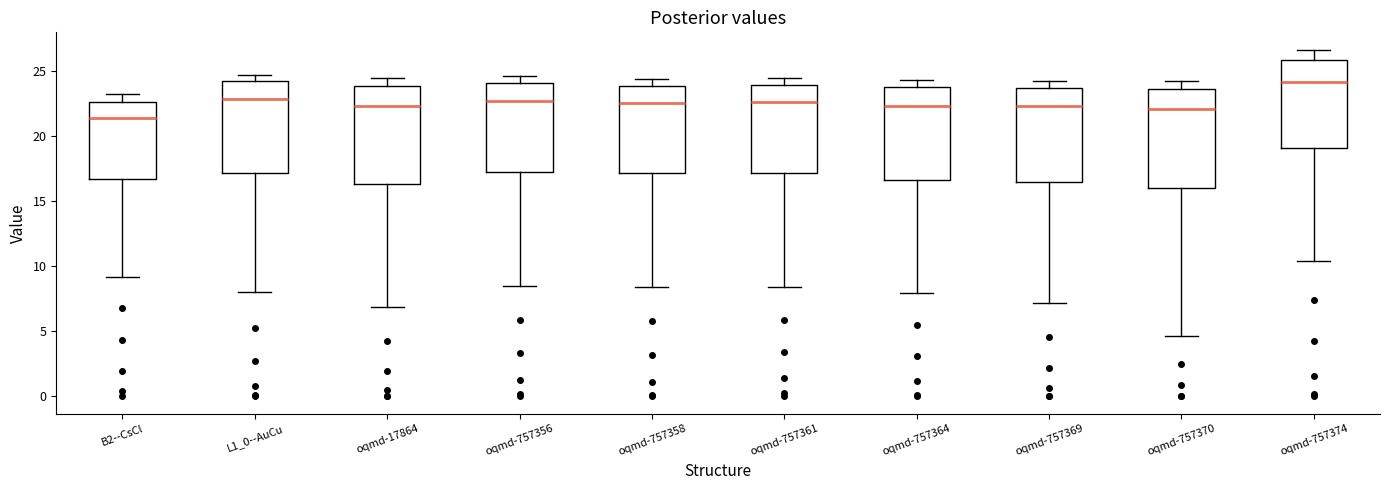

Reading left to right, transcribe this box plot: for each box, give where its median line is, the range the box spans, and where its two whiskers end, as read against the y-axis. The values are not printed on the chart, so give them approximately, as read against the axis.

B2--CsCl: median 21.5, box 16.5 to 22.5, whiskers 9.0 to 23.0
L1_0--AuCu: median 23.0, box 17.0 to 24.0, whiskers 8.0 to 24.5
oqmd-17864: median 22.5, box 16.5 to 24.0, whiskers 7.0 to 24.5
oqmd-757356: median 22.5, box 17.0 to 24.0, whiskers 8.5 to 24.5
oqmd-757358: median 22.5, box 17.0 to 24.0, whiskers 8.5 to 24.5
oqmd-757361: median 22.5, box 17.0 to 24.0, whiskers 8.5 to 24.5
oqmd-757364: median 22.5, box 16.5 to 24.0, whiskers 8.0 to 24.5
oqmd-757369: median 22.5, box 16.5 to 23.5, whiskers 7.0 to 24.5
oqmd-757370: median 22.0, box 16.0 to 23.5, whiskers 4.5 to 24.0
oqmd-757374: median 24.0, box 19.0 to 26.0, whiskers 10.5 to 26.5